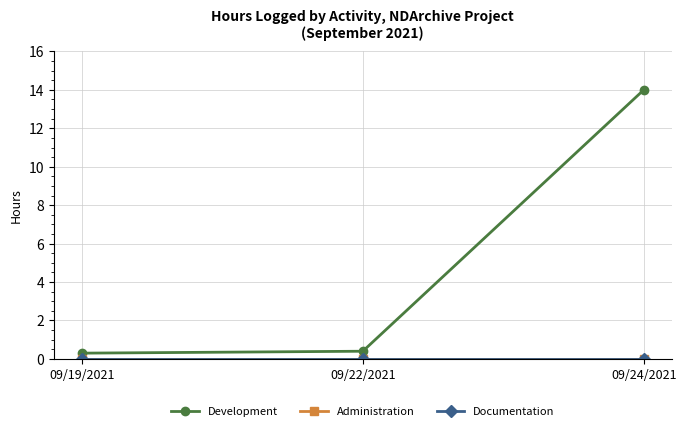

Does the chart have visible grid lines?

Yes